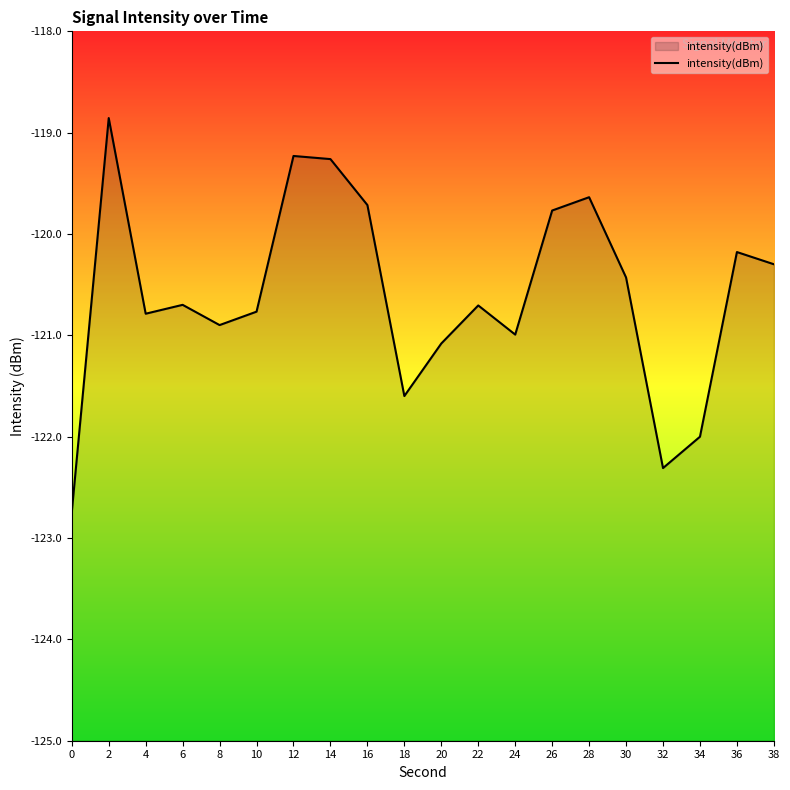

Where is the first local minimum?

4